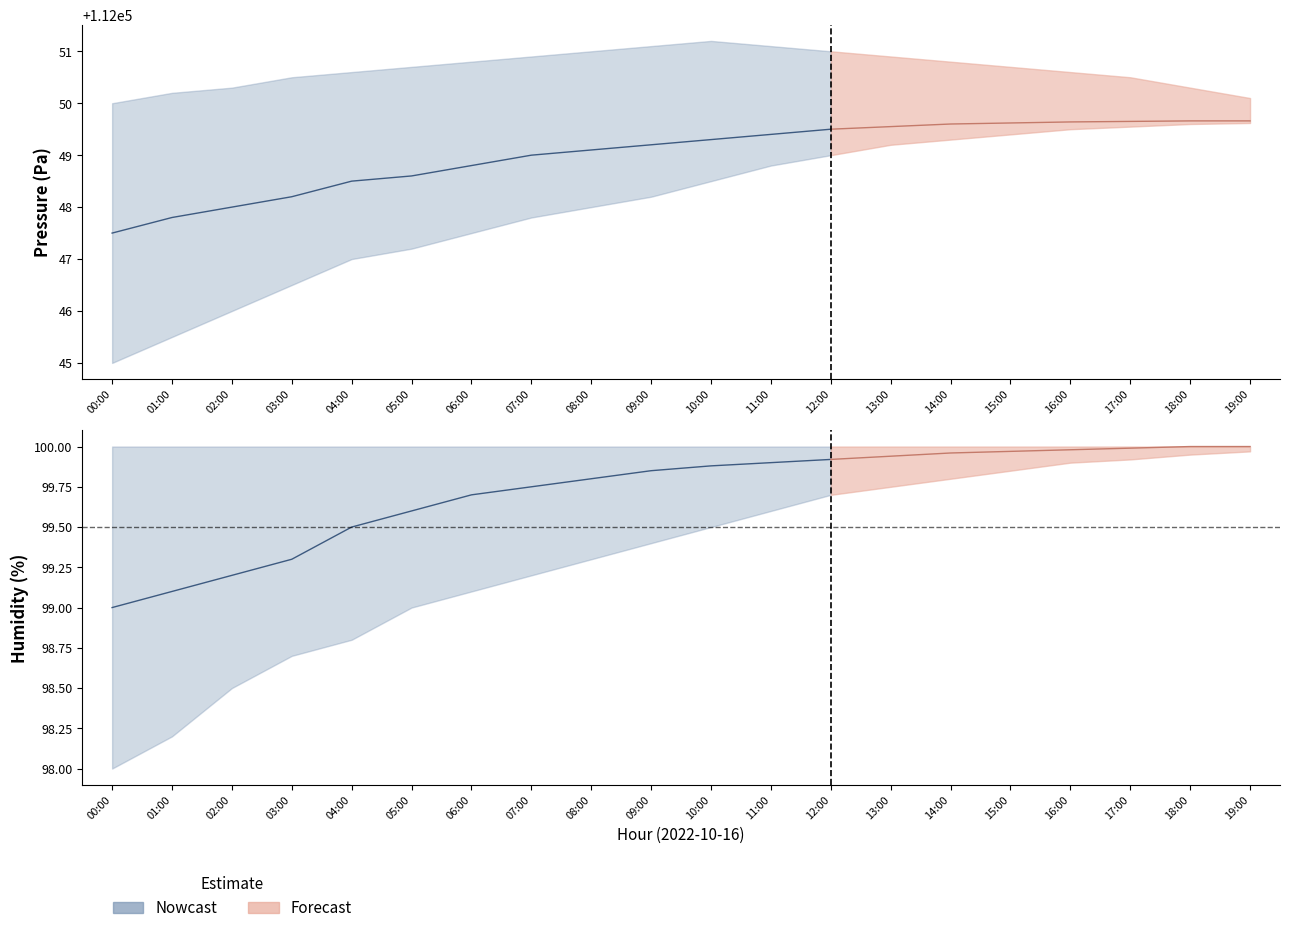

Rank the series at 08:00 from lowest to highest value.

humidity_low, humidity_mid, humidity_high, pressure_low, pressure_mid, pressure_high